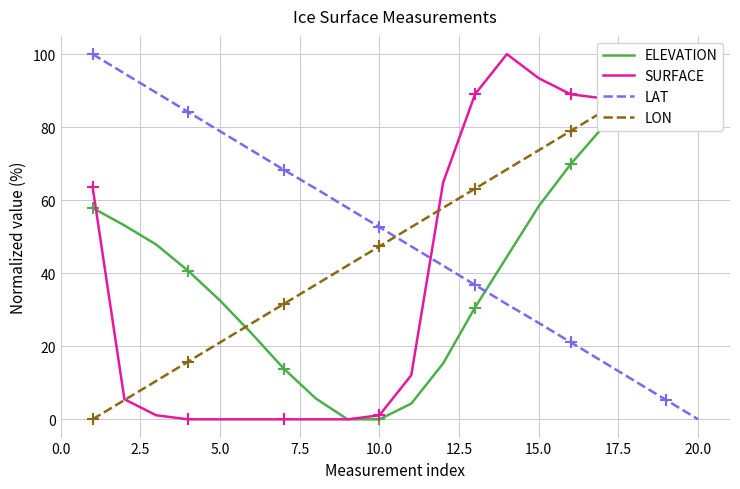

Count the number of categories in the chart.

20